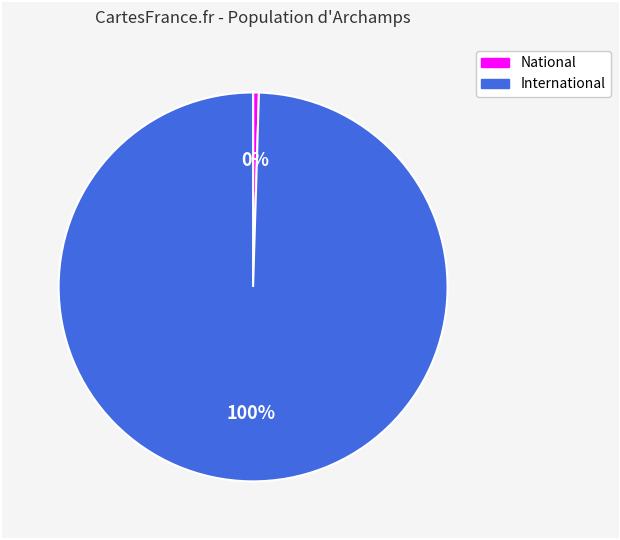

Between National and International, which is larger?

International